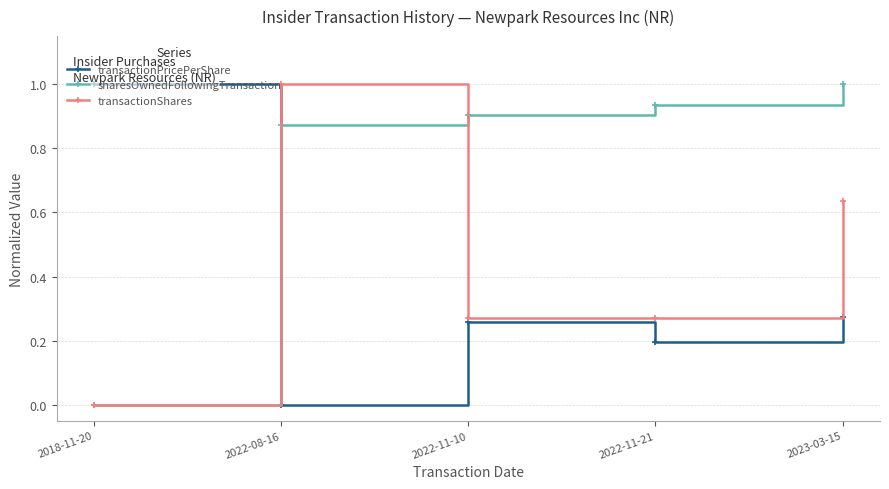

Rank the series at 2022-08-16 from lowest to highest value.

transactionPricePerShare, sharesOwnedFollowingTransaction, transactionShares